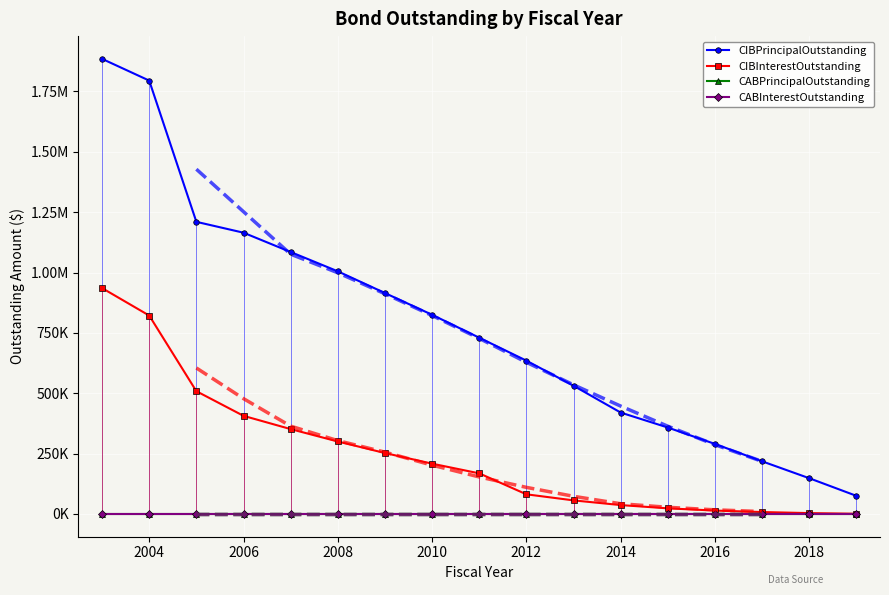

At 2010, list the series in order from smallest to largest.

CABPrincipalOutstanding, CABInterestOutstanding, CIBInterestOutstanding, CIBPrincipalOutstanding